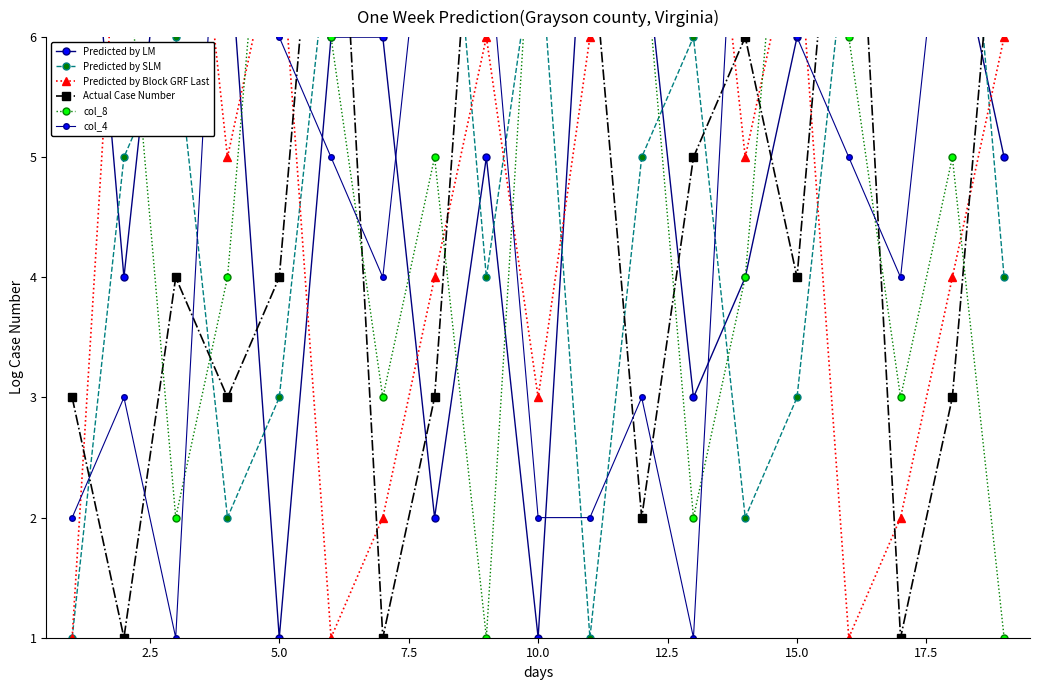

After their last crossing, which series has the higher values: Predicted by Block GRF Last or col_8?

Predicted by Block GRF Last